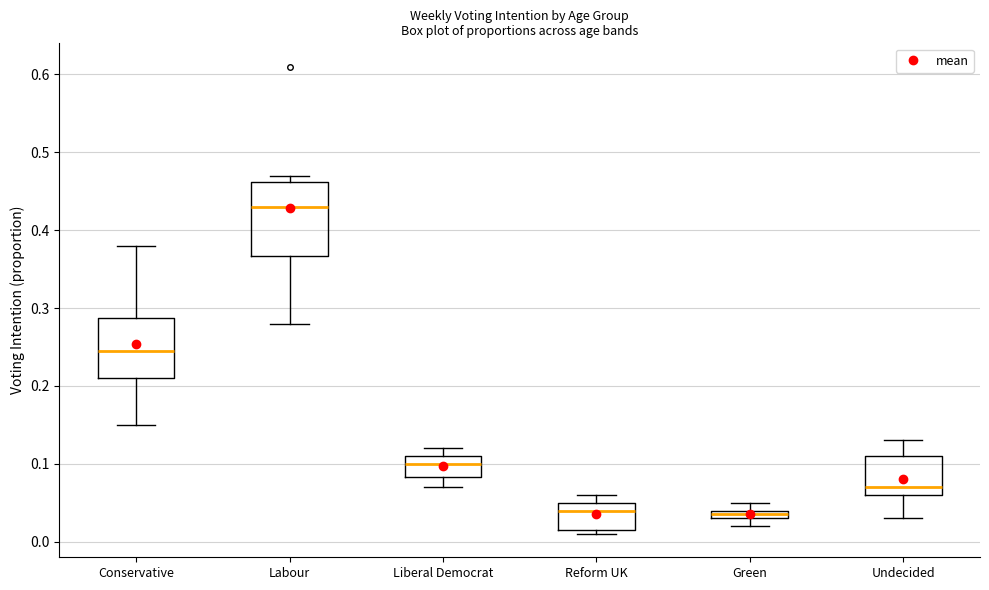

Which box is the tallest, from its lower edge to its upper edge?

Labour